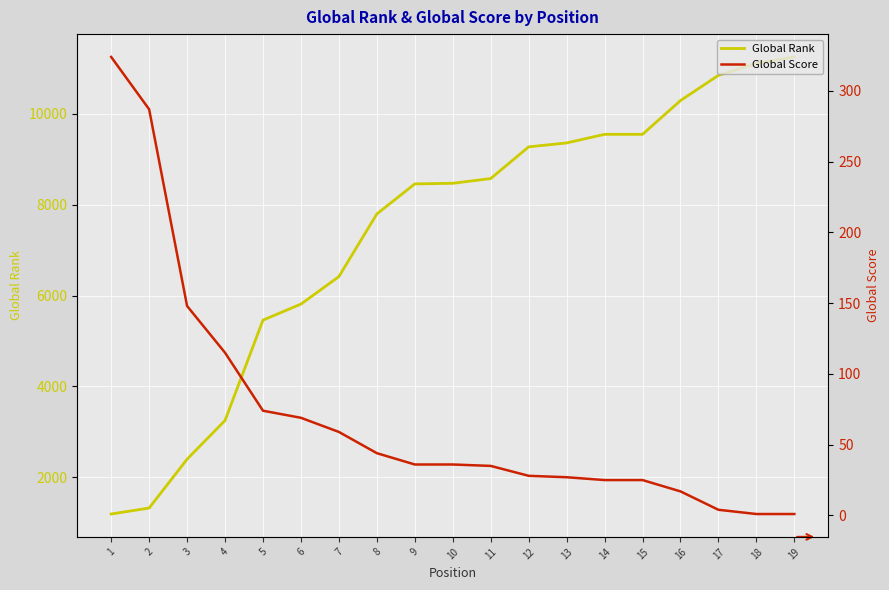

At which category does the chart reach its peak across all series?

19